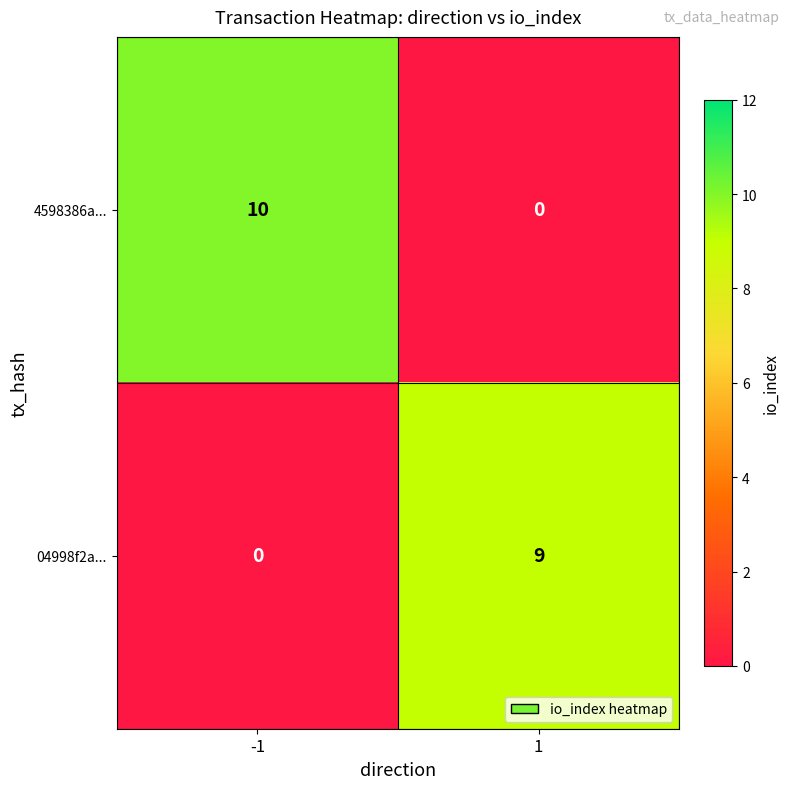

What is the maximum value shown in the chart?

10